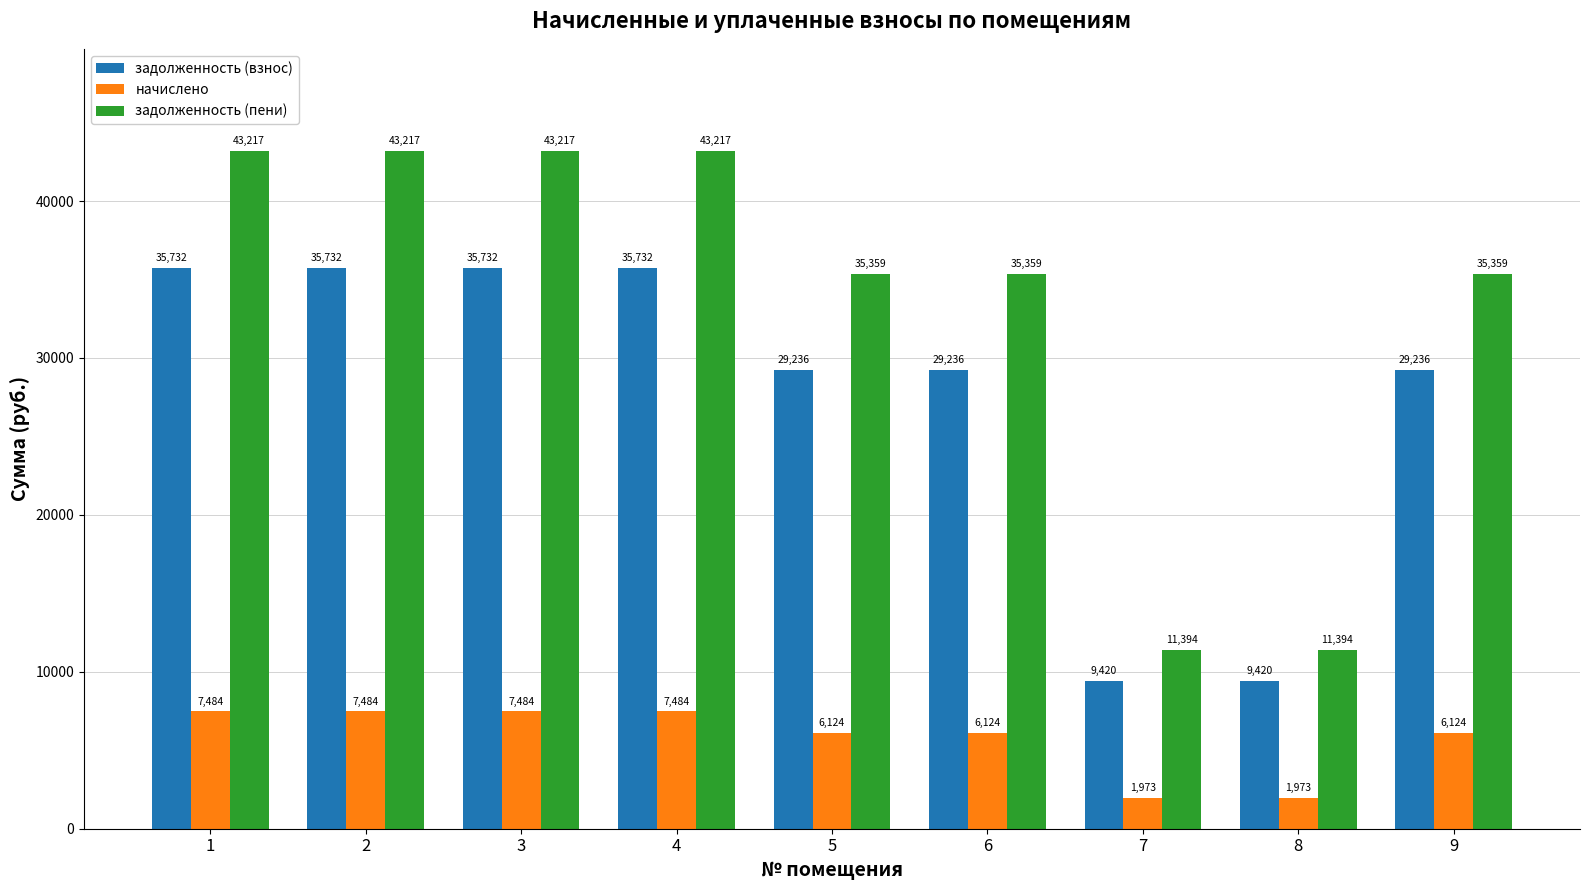

What is the approximate value of начислено at 2?

7484.4